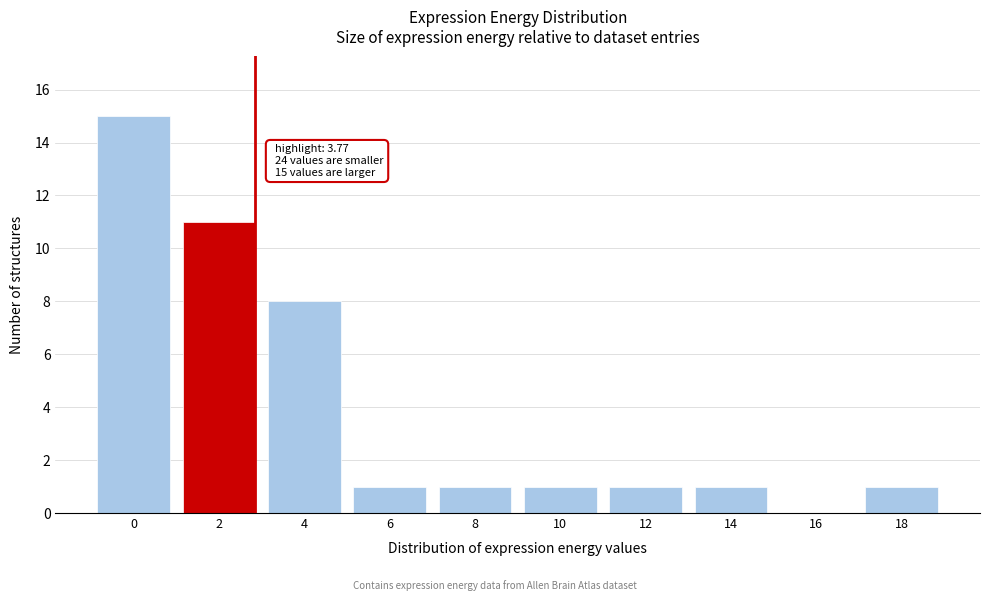

Reading left to right, what are all the values shown in this chart?

0=15	2=11	4=8	6=1	8=1	10=1	12=1	14=1	16=0	18=1